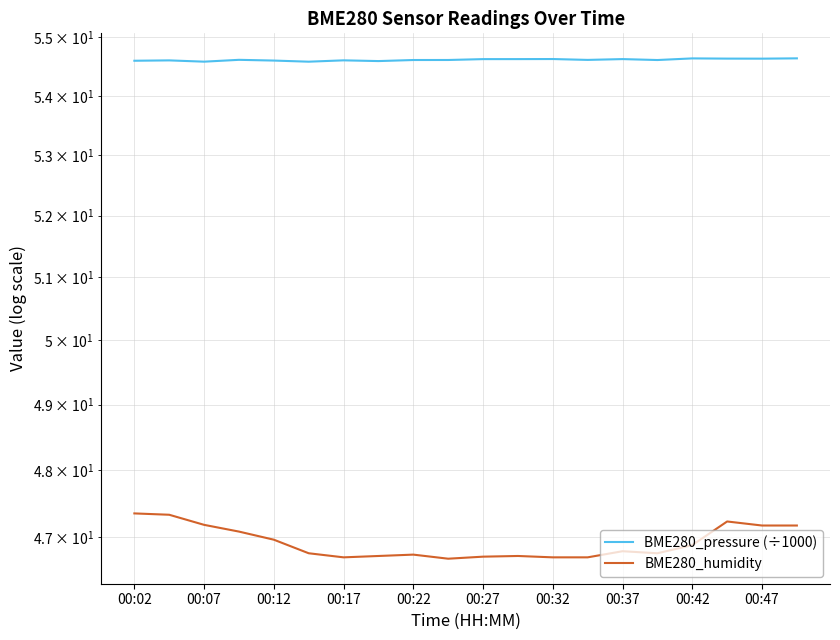

List the series in order of their overall mean, lowest first.

BME280_humidity, BME280_pressure (÷1000)